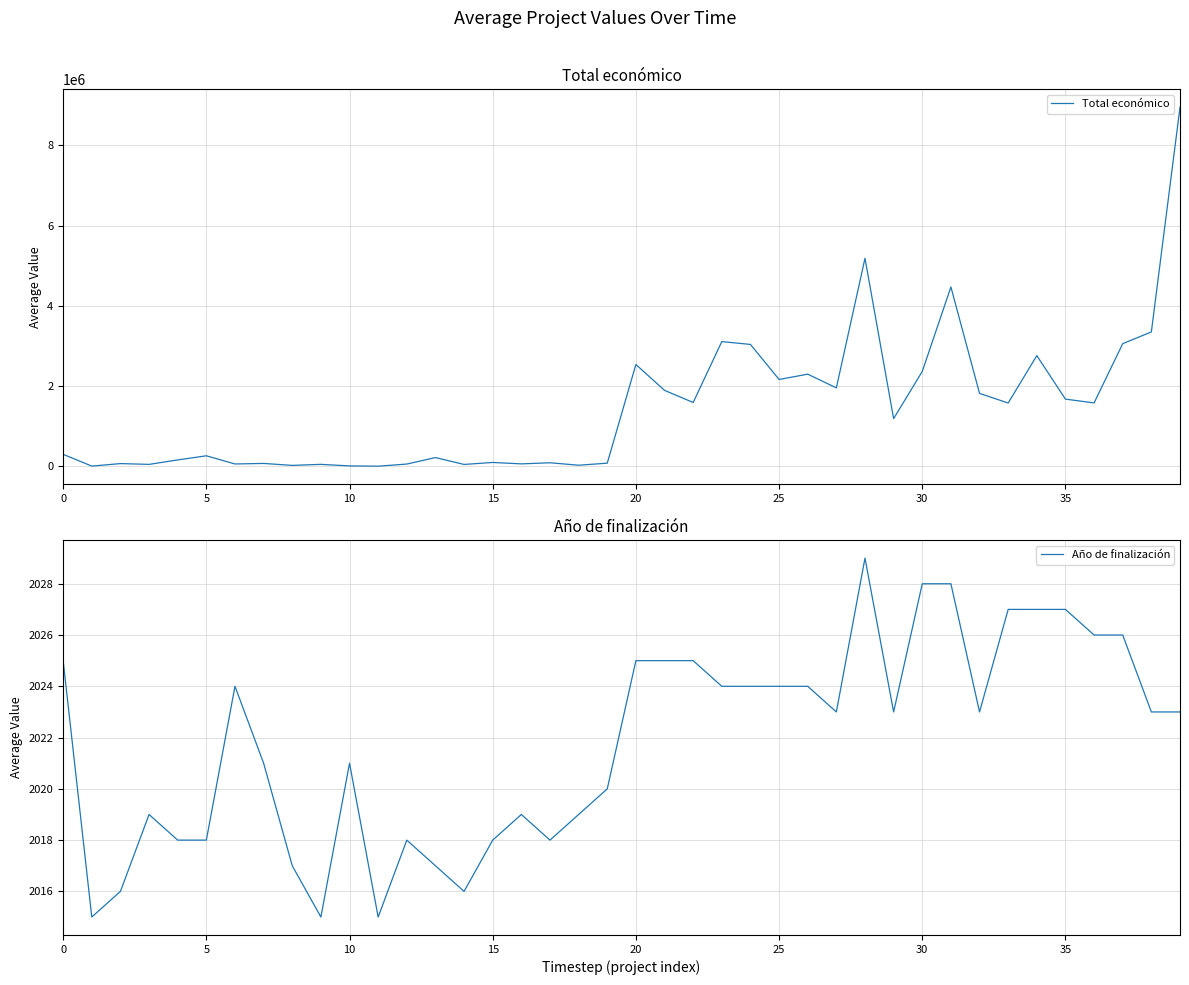

What are all the series names shown in the legend?

Total económico, Año de finalización